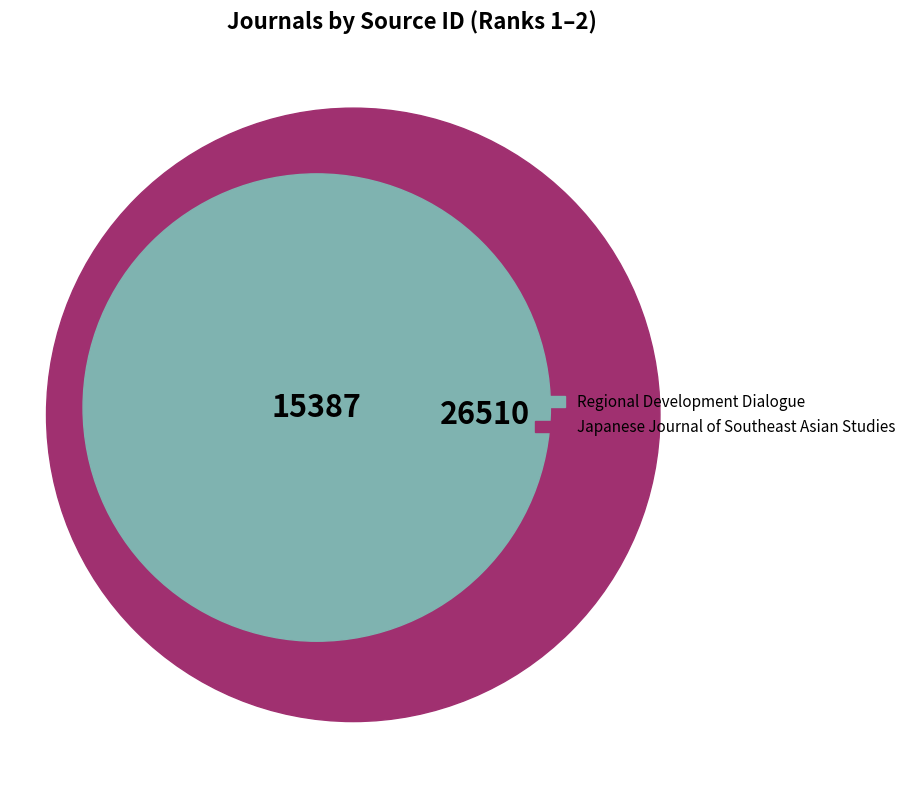

Is it true that Regional Development Dialogue is 37% of the pie?

True